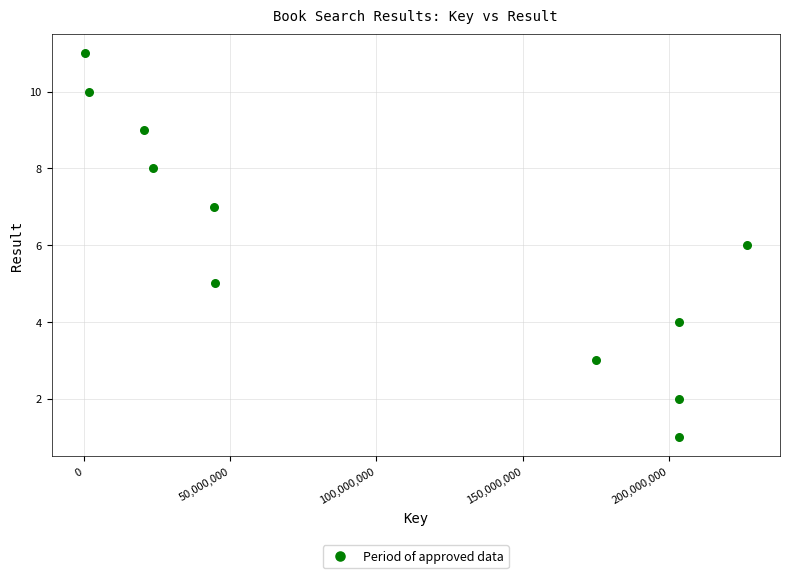

What is the range of Y values (max minus min)?

10